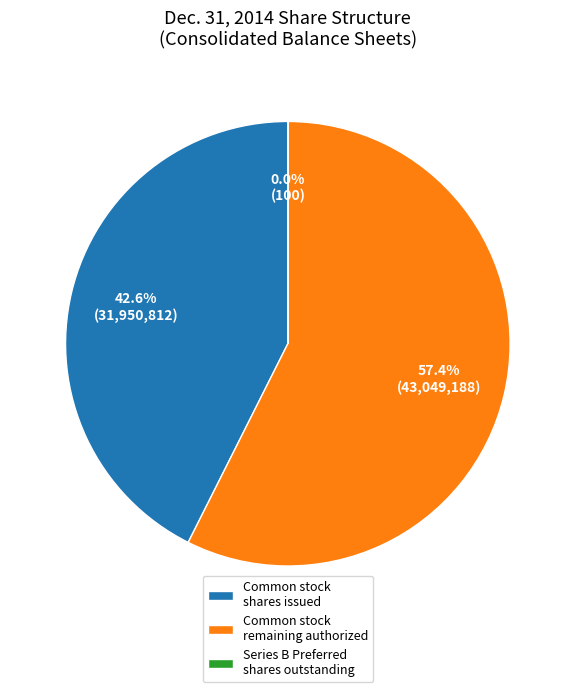

Between Common stock shares issued and Common stock remaining authorized, which is larger?

Common stock remaining authorized